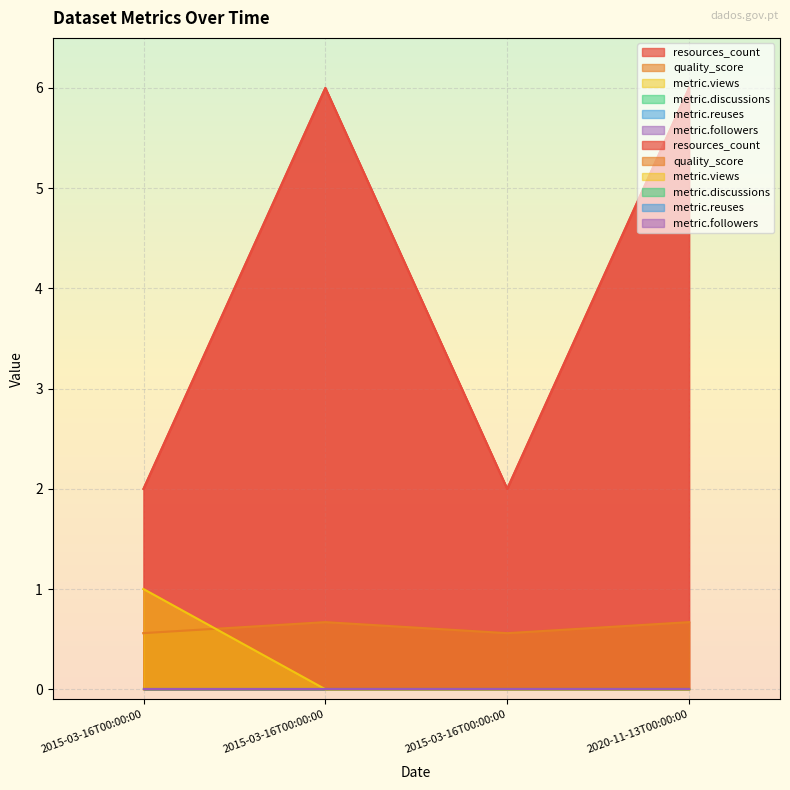

How many quality_score values are between 0 and 1?

4